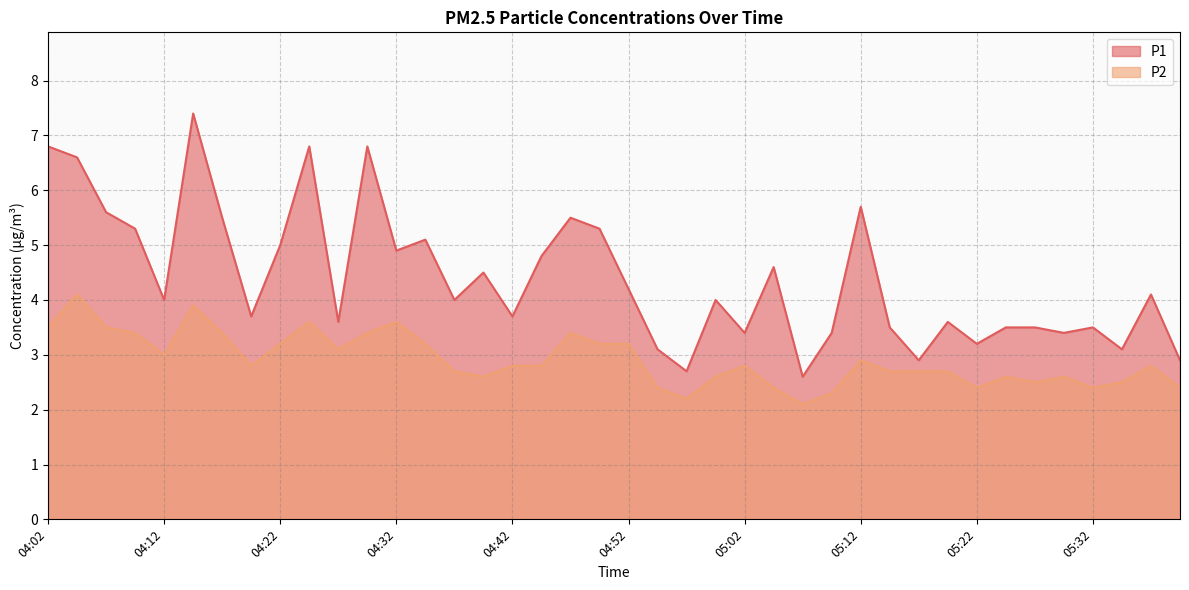

List the labels in order of P2 value, largest first.

04:04, 04:14, 04:24, 04:32, 04:02, 04:07, 04:09, 04:17, 04:29, 04:47, 04:22, 04:34, 04:49, 04:52, 04:27, 04:12, 05:12, 04:19, 04:42, 04:44, 05:02, 05:37, 04:37, 05:14, 05:17, 05:19, 04:39, 04:59, 05:24, 05:29, 05:27, 05:34, 04:54, 05:04, 05:22, 05:32, 05:39, 05:09, 04:57, 05:07